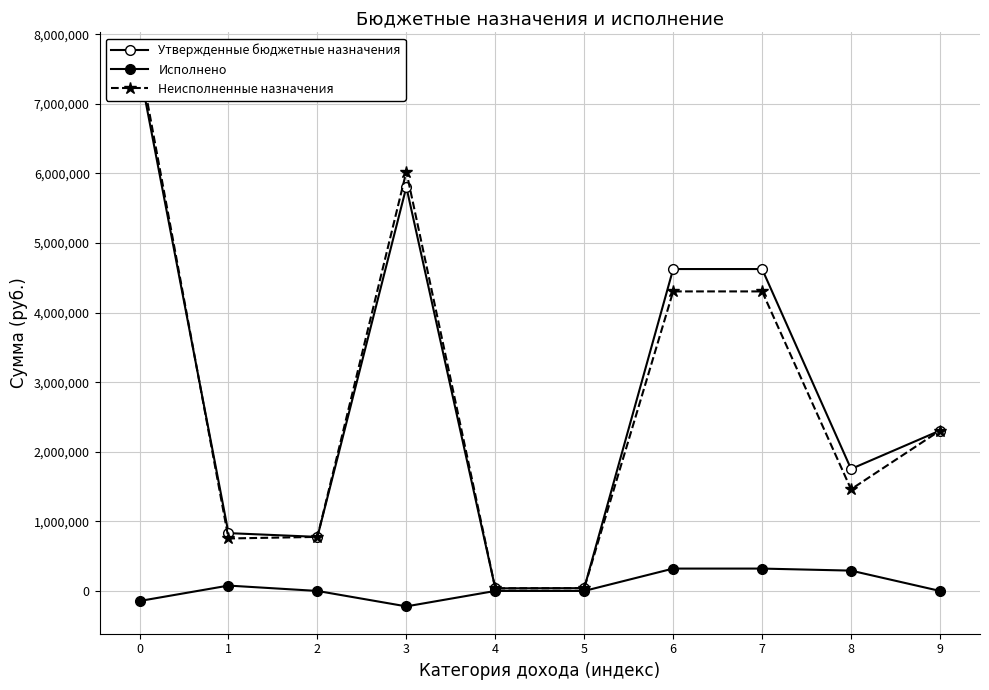

What are all the series names shown in the legend?

Утвержденные бюджетные назначения, Исполнено, Неисполненные назначения